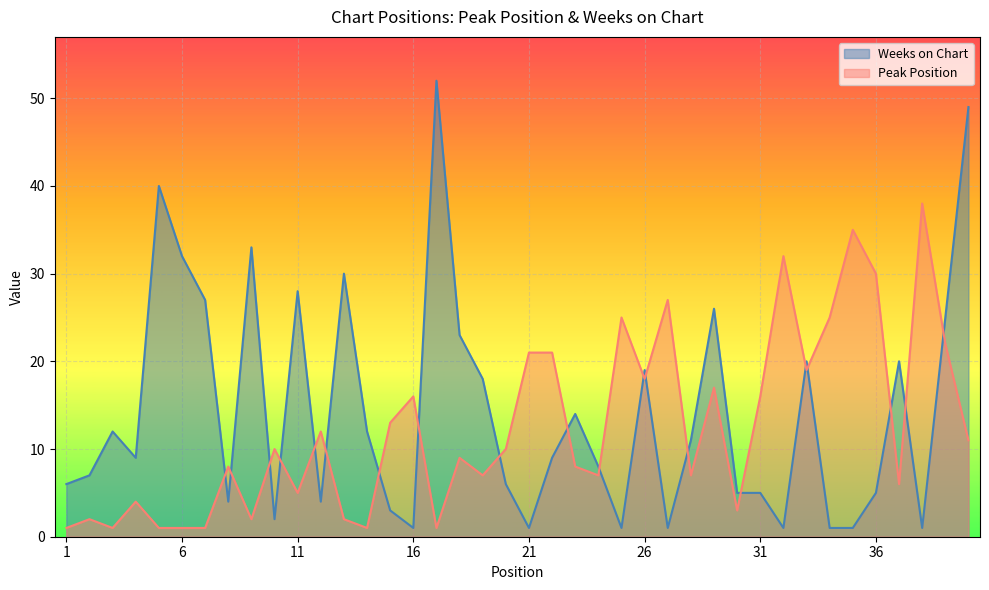

How many data points in Peak Position are less than 10?

20